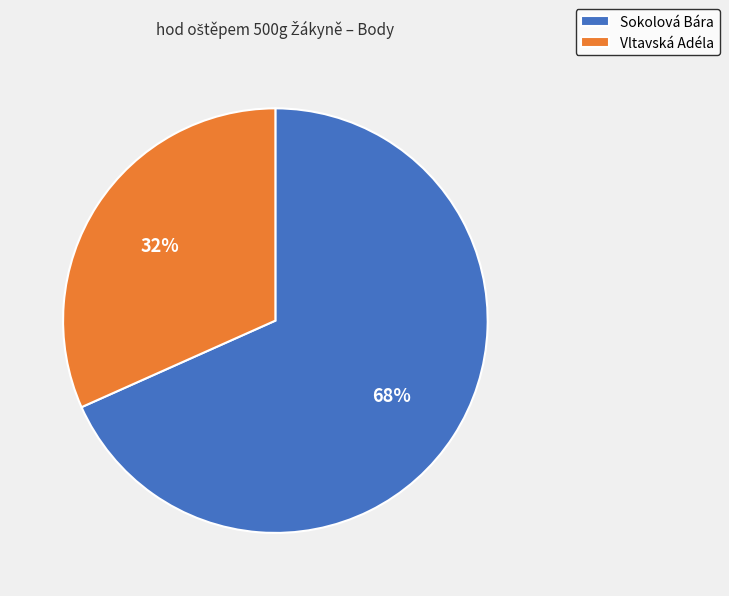

Count the number of slices in the pie.

2